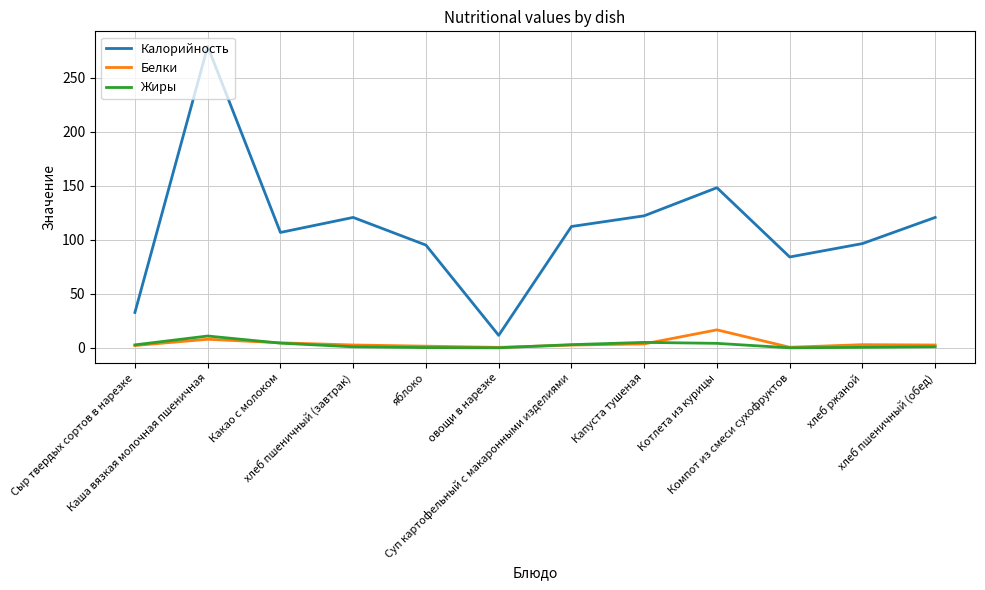

Which series has the largest total across all categories?

Калорийность